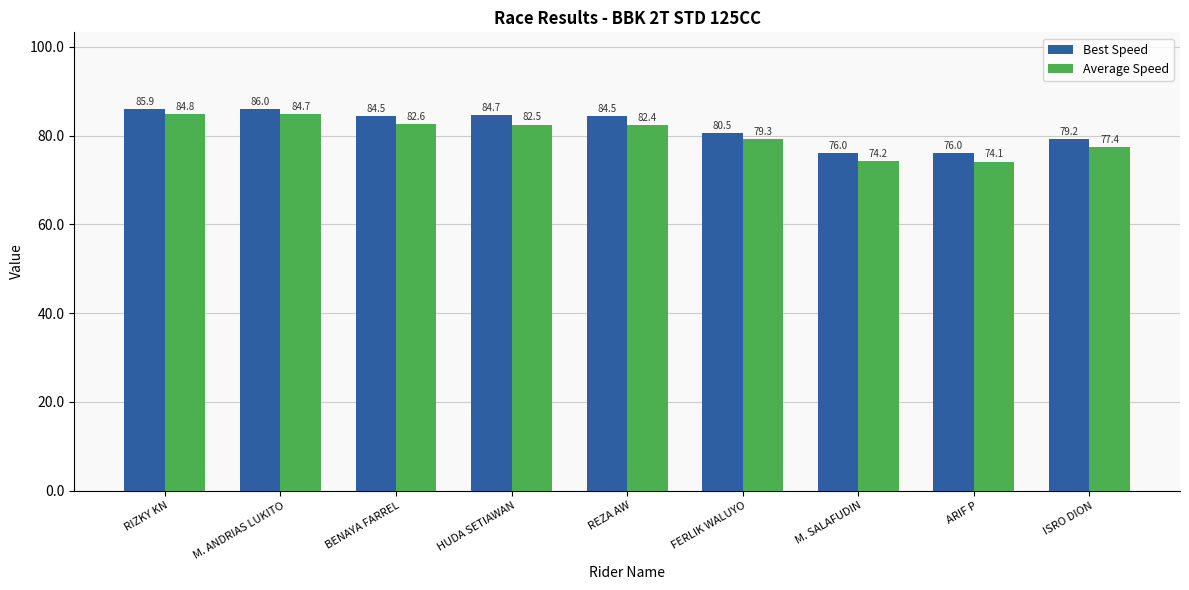

How many bars are there in each group?

2